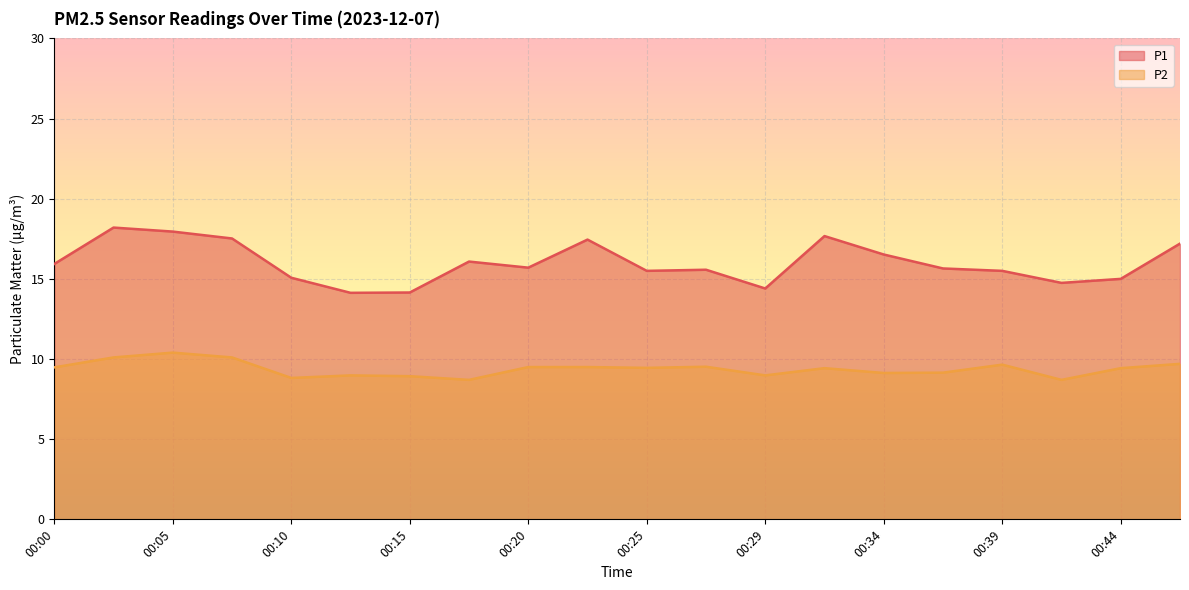

How many data points does each series have?

20